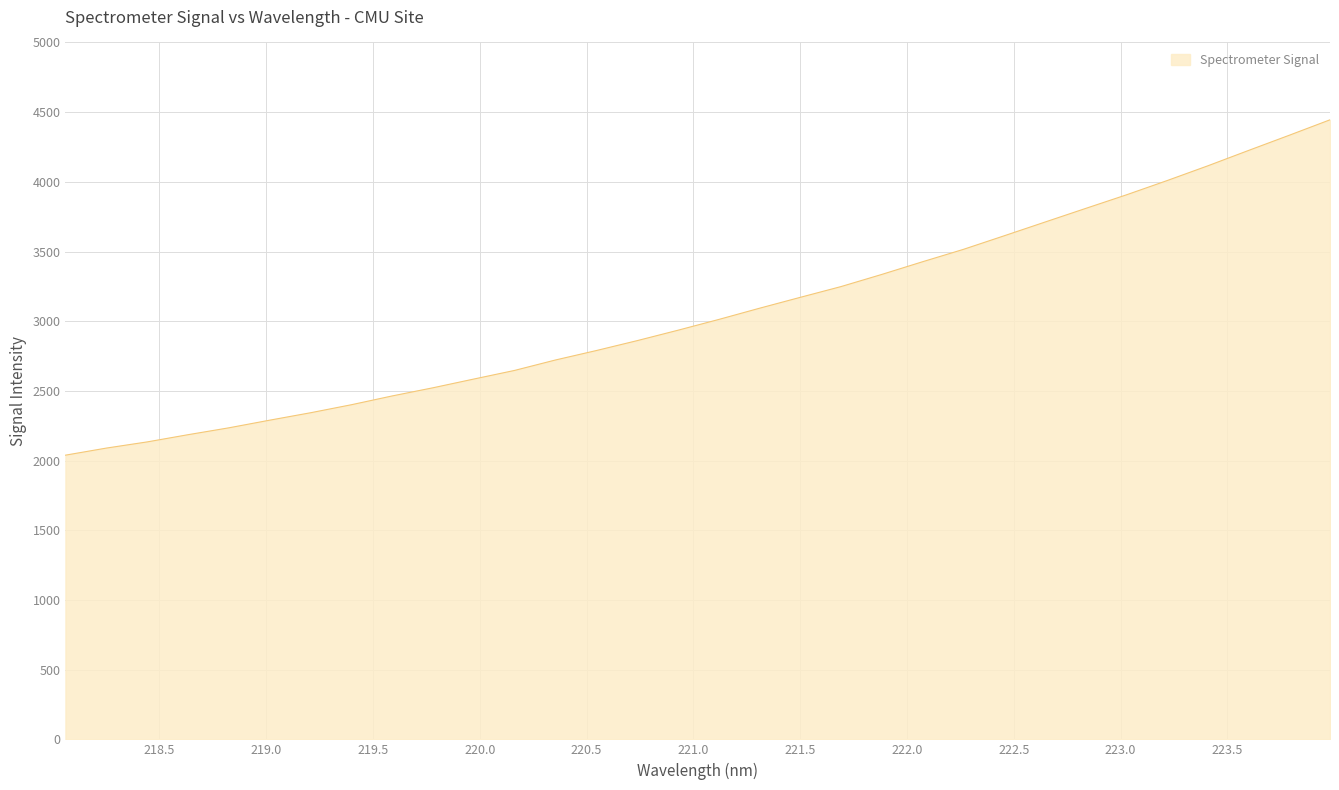

What is the maximum value shown in the chart?

4445.0